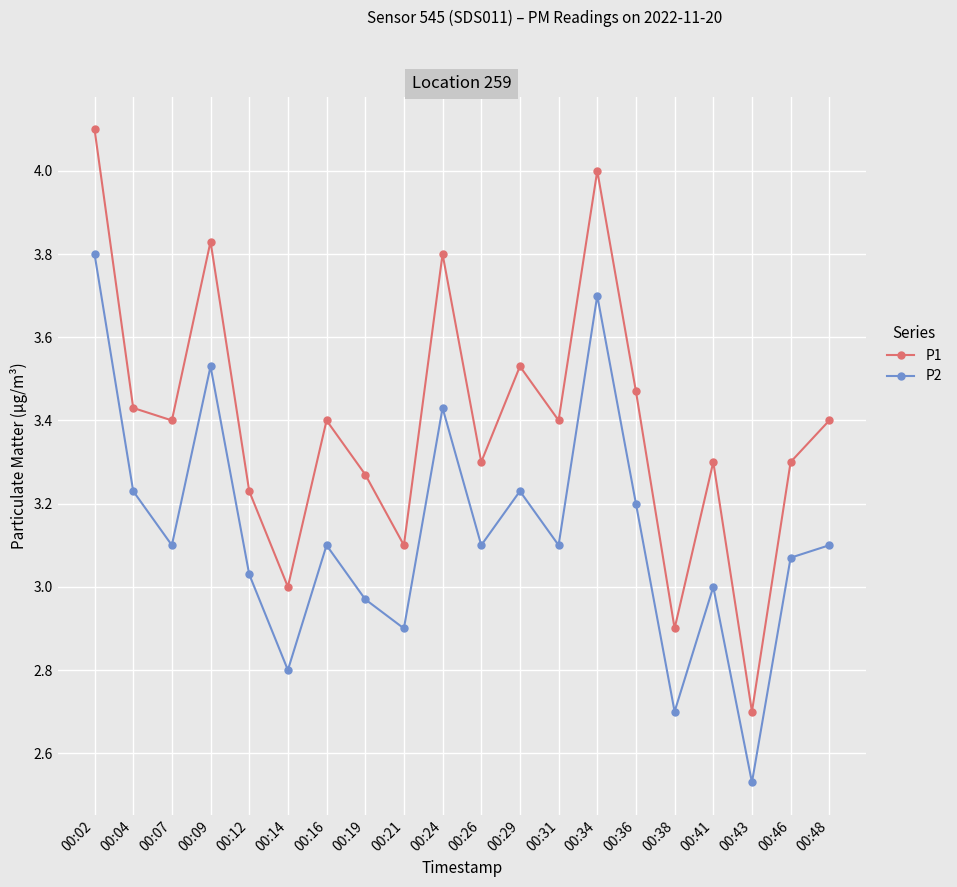

Rank the series by their maximum value, from highest to lowest.

P1, P2